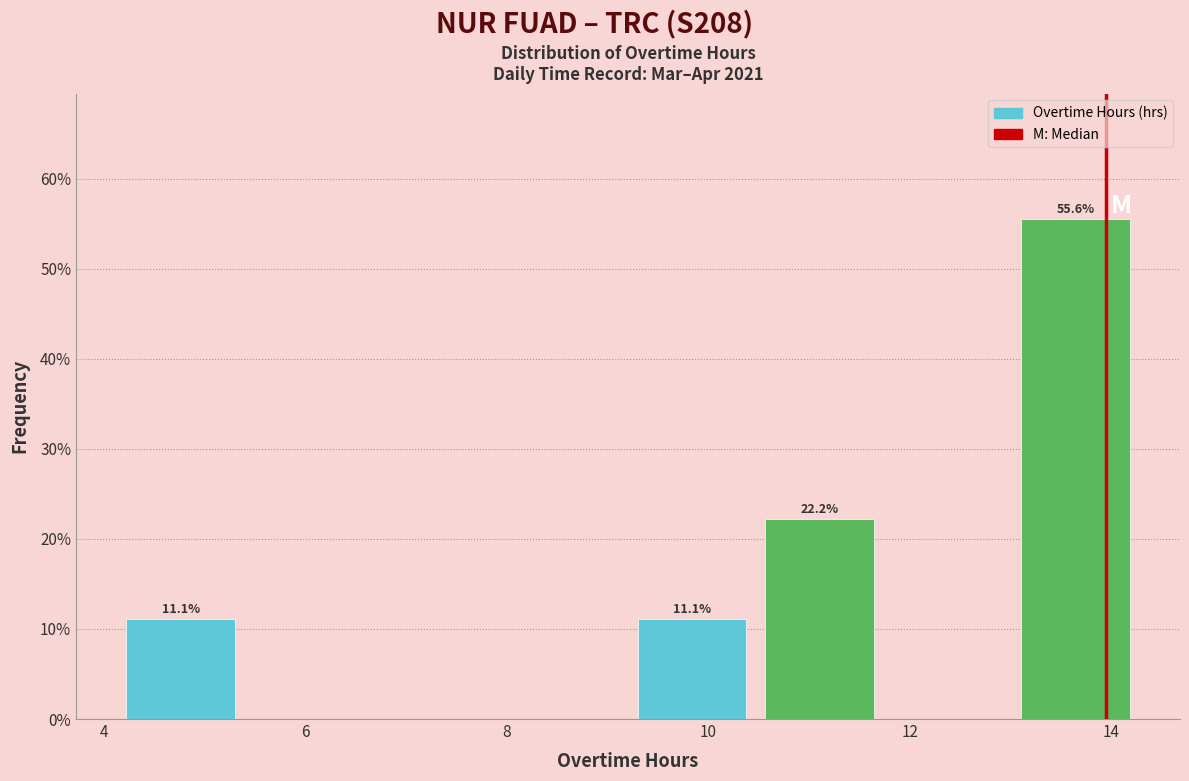

Over which range of the x-axis is the bar tallest?

13.0 to 14.2